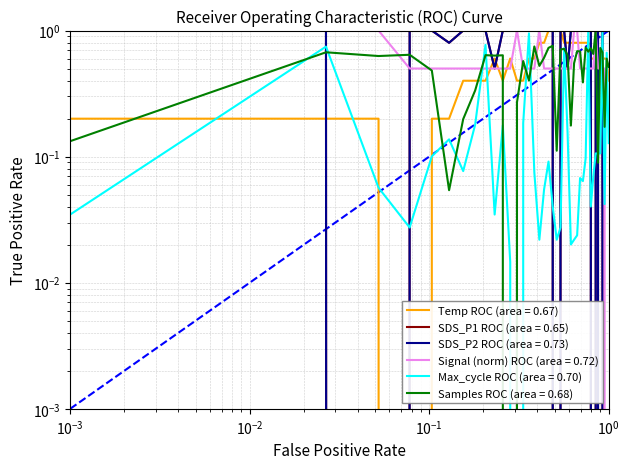

What is the difference between the maximum and minimum values in the SDS_P1 series?

1.0